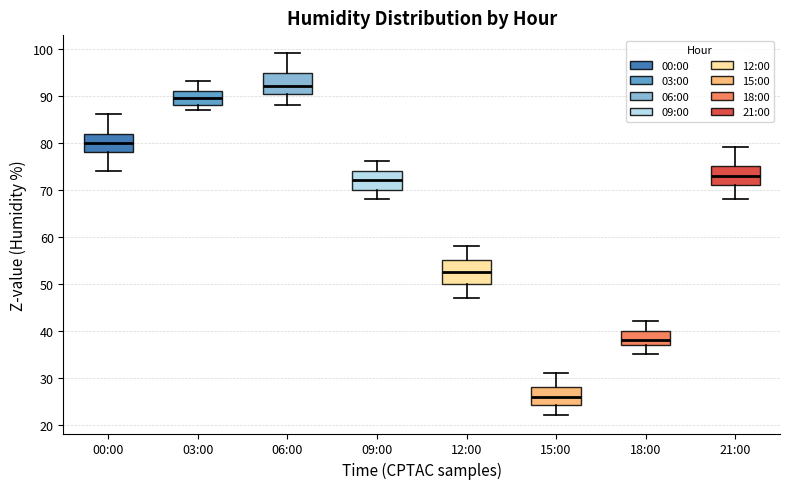

Where is the upper edge of the box for 15:00 on the y-axis? The values are not printed on the chart, so give them approximately, as read against the axis.

28